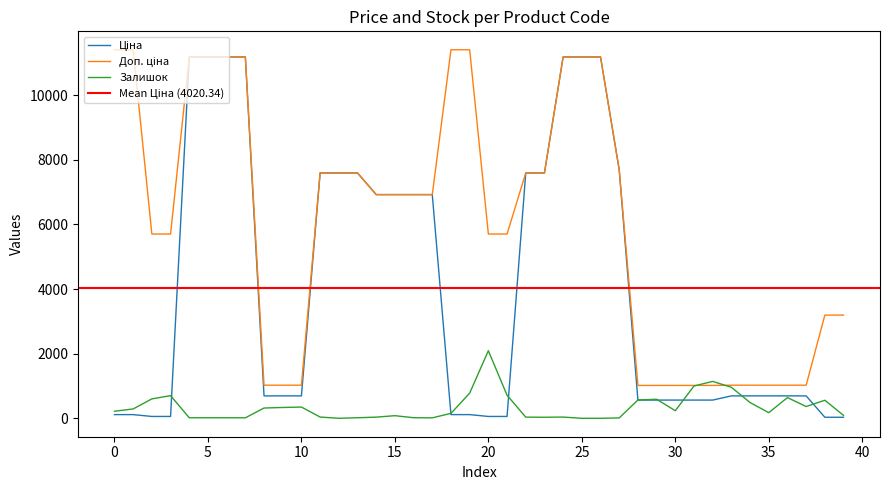

The value of Ціна at 26 is 11188.2. True or false?

True